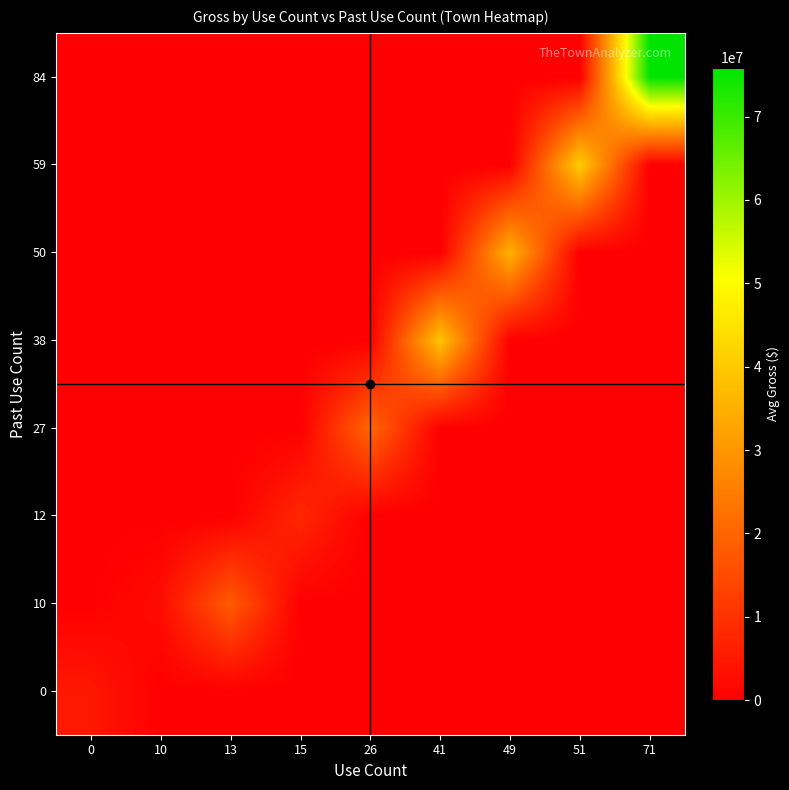

Reading left to right, transcribe all the data shown in this chart.

0: 0=4825018.6	10=0.0	13=0.0	15=0.0	26=0.0	41=0.0	49=0.0	51=0.0	71=0.0
10: 0=0.0	10=2455147.8	13=18120165.2	15=0.0	26=0.0	41=0.0	49=0.0	51=0.0	71=0.0
12: 0=0.0	10=0.0	13=0.0	15=7860702.1	26=0.0	41=0.0	49=0.0	51=0.0	71=0.0
27: 0=0.0	10=0.0	13=0.0	15=0.0	26=20591616.5	41=0.0	49=0.0	51=0.0	71=0.0
38: 0=0.0	10=0.0	13=0.0	15=0.0	26=0.0	41=38972947.1	49=0.0	51=0.0	71=0.0
50: 0=0.0	10=0.0	13=0.0	15=0.0	26=0.0	41=0.0	49=35314938.2	51=0.0	71=0.0
59: 0=0.0	10=0.0	13=0.0	15=0.0	26=0.0	41=0.0	49=0.0	51=40760659.1	71=0.0
84: 0=0.0	10=0.0	13=0.0	15=0.0	26=0.0	41=0.0	49=0.0	51=0.0	71=75890294.2